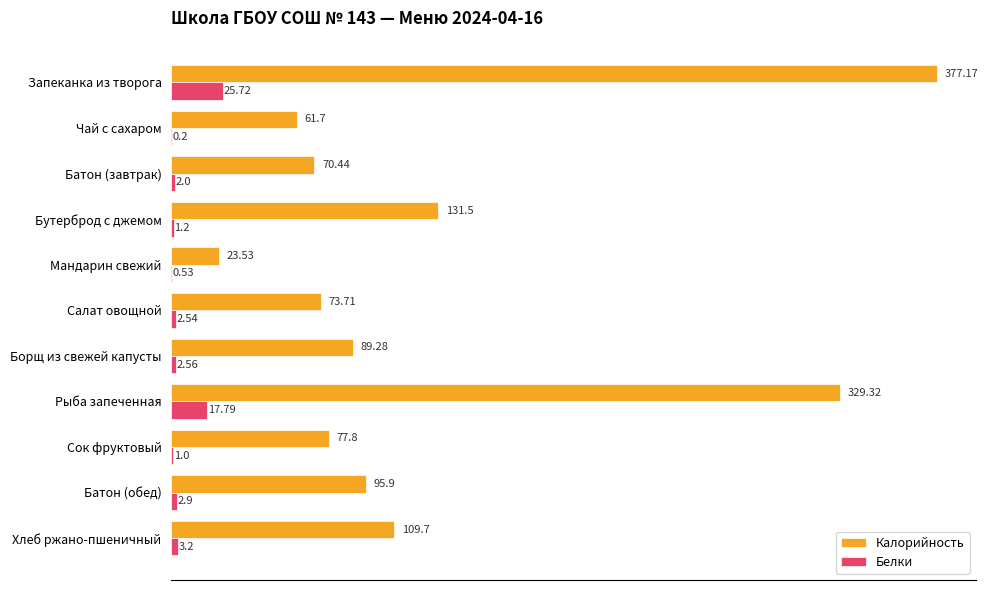

What is the sum of the Калорийность values at Батон (обед) and Запеканка из творога?

473.1